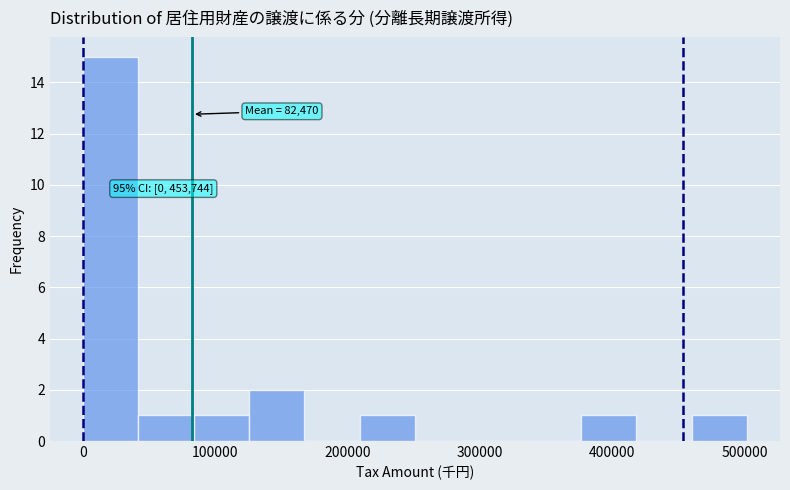

Which range on the x-axis has the tallest bar?

0 to 40000